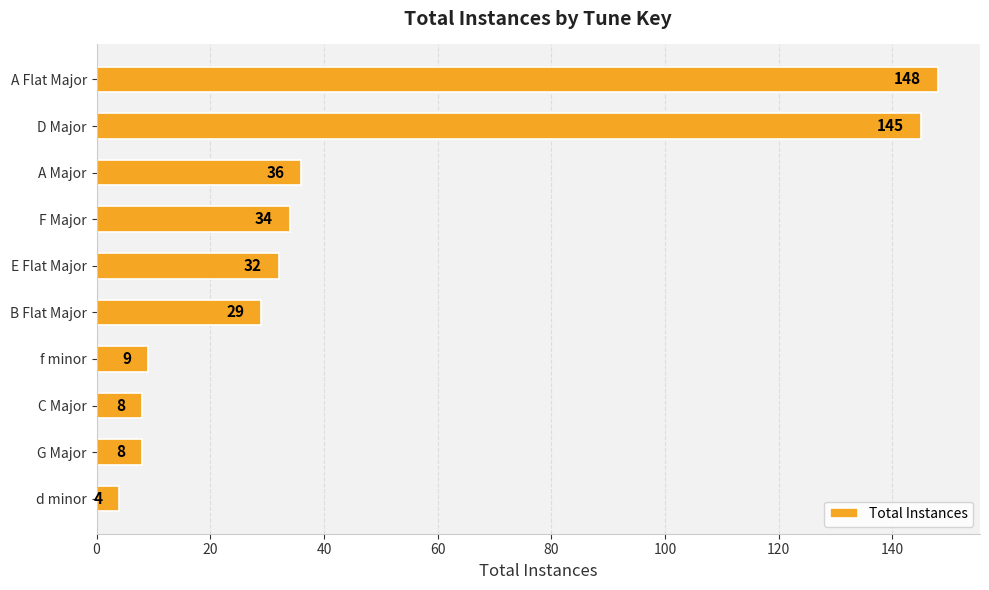

Does the chart contain any negative values?

No